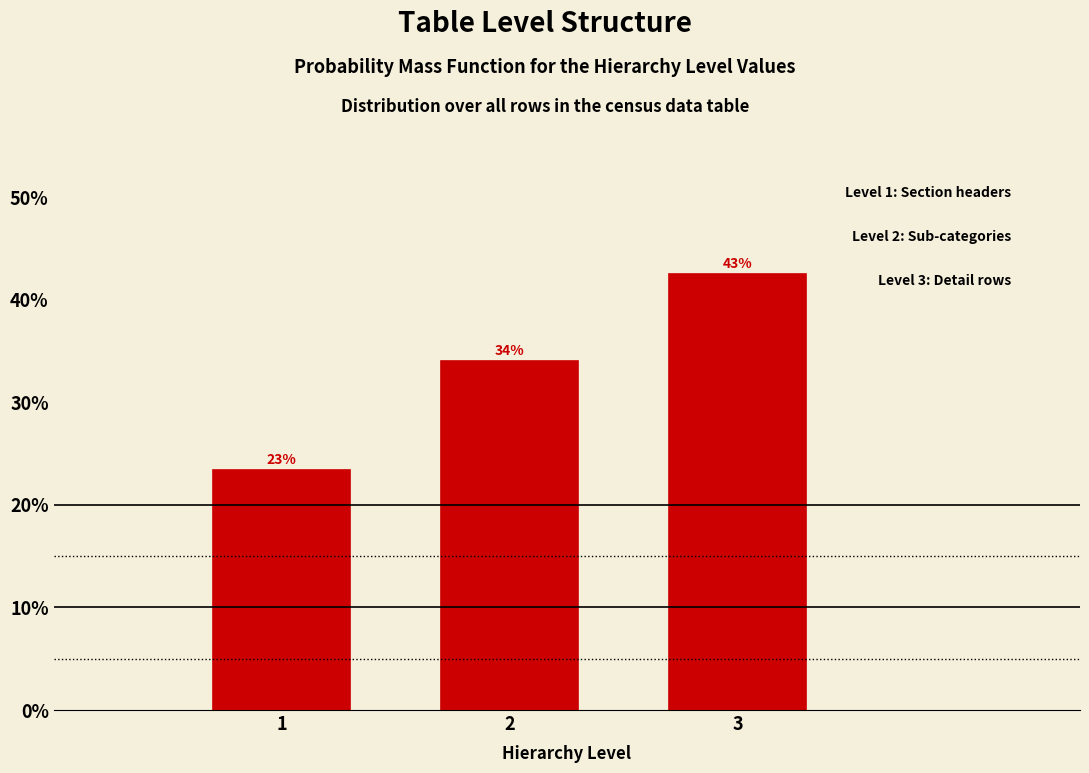

Are the bars horizontal?

No